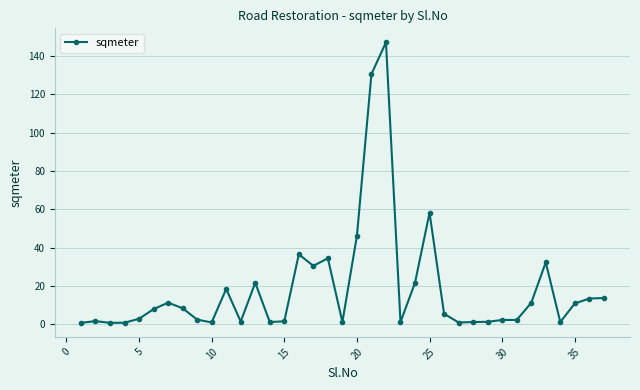

True or false: there are more than 1 points higher than both neighbors.

True